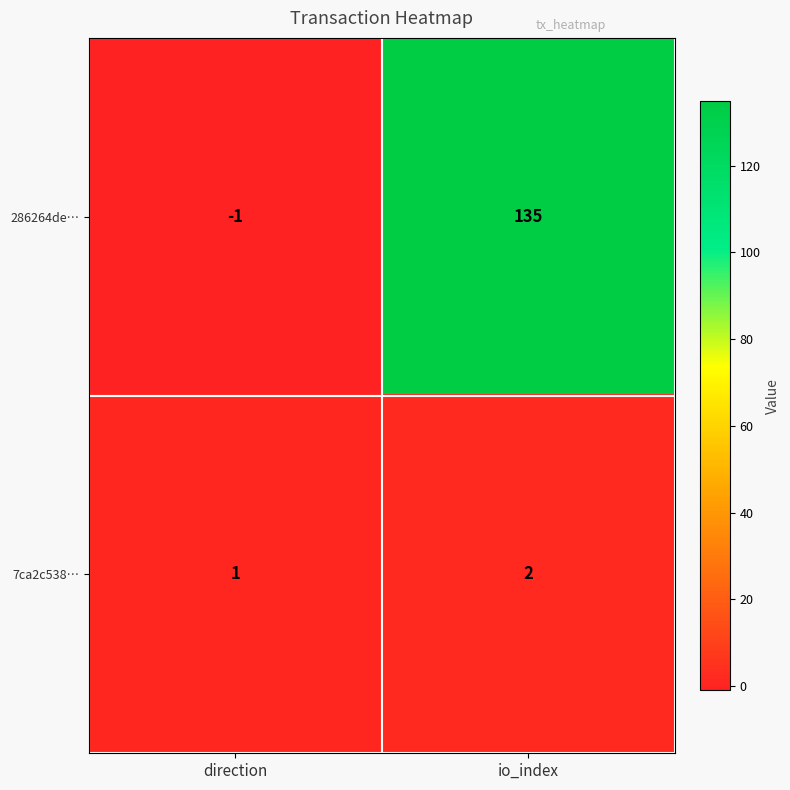

What is the average value of the 286264de… series?

67